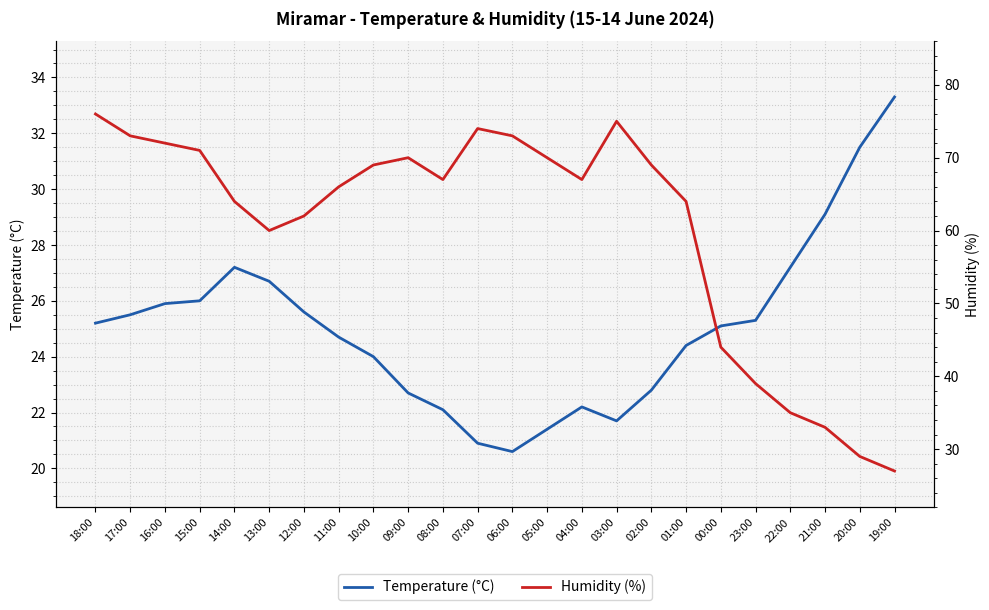

What is the total value across all series at 07:00?

94.9